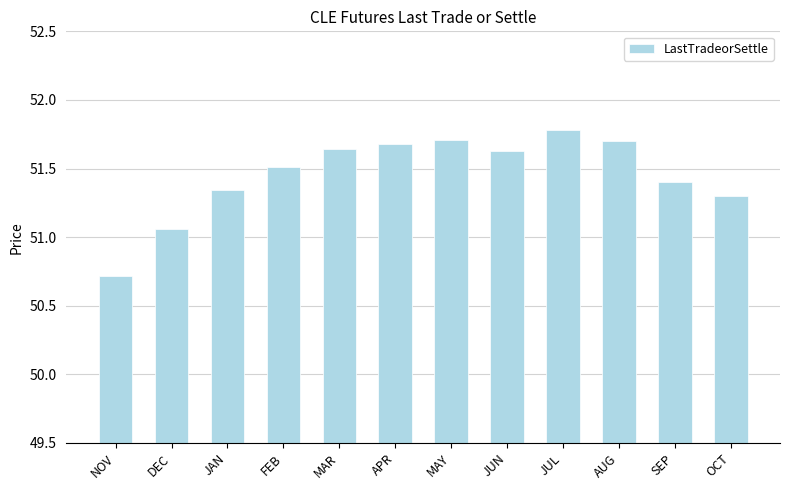

Where is the data nearest to the value 51?

DEC